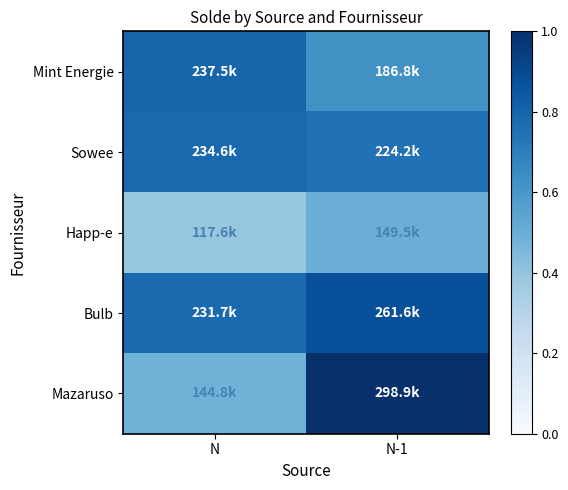

Reading left to right, transcribe all the data shown in this chart.

Mint Energie: N=0.8	N-1=0.6
Sowee: N=0.8	N-1=0.7
Happ-e: N=0.4	N-1=0.5
Bulb: N=0.8	N-1=0.9
Mazaruso: N=0.5	N-1=1.0